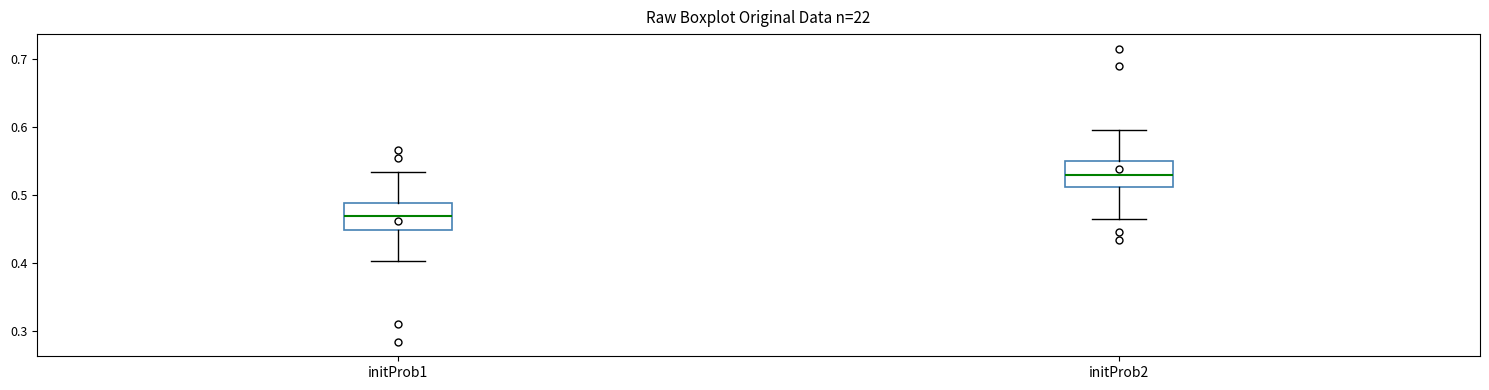

Where does the median line of the box for initProb1 sit on the y-axis? The values are not printed on the chart, so give them approximately, as read against the axis.

0.47